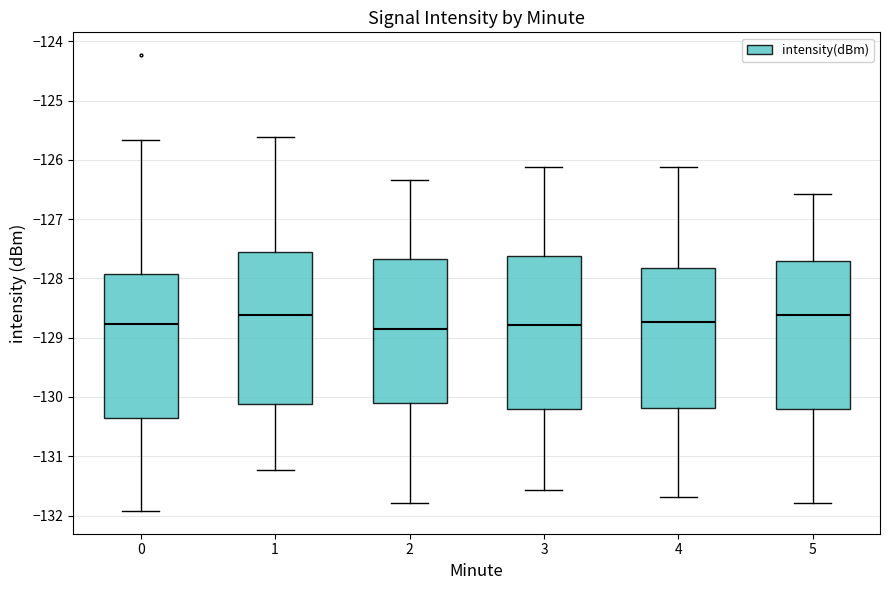

Reading left to right, transcribe this box plot: for each box, give where its median line is, the range the box spans, and where its two whiskers end, as read against the y-axis. The values are not printed on the chart, so give them approximately, as read against the axis.

0: median -128.8, box -130.4 to -127.9, whiskers -131.9 to -125.7
1: median -128.6, box -130.1 to -127.6, whiskers -131.2 to -125.6
2: median -128.8, box -130.1 to -127.7, whiskers -131.8 to -126.3
3: median -128.8, box -130.2 to -127.6, whiskers -131.6 to -126.1
4: median -128.7, box -130.2 to -127.8, whiskers -131.7 to -126.1
5: median -128.6, box -130.2 to -127.7, whiskers -131.8 to -126.6